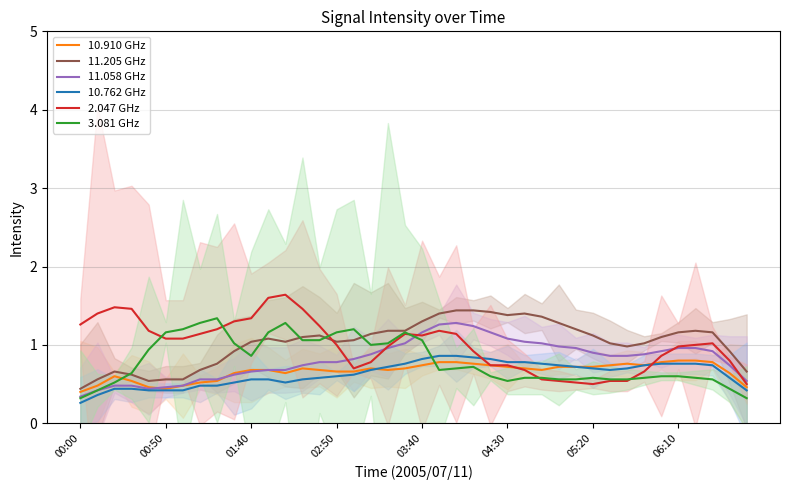

What is the difference between the maximum and minimum values in the 10.762 GHz series?

0.6